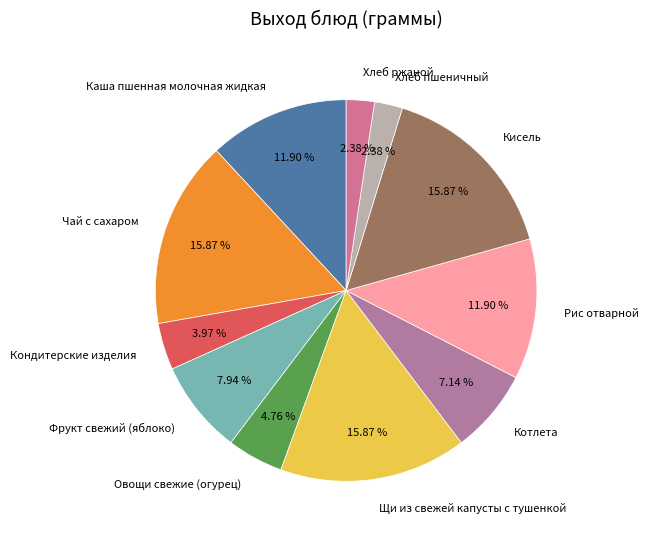

Combined, what portion of the pie is Кисель and Щи из свежей капусты с тушенкой?

31.7%